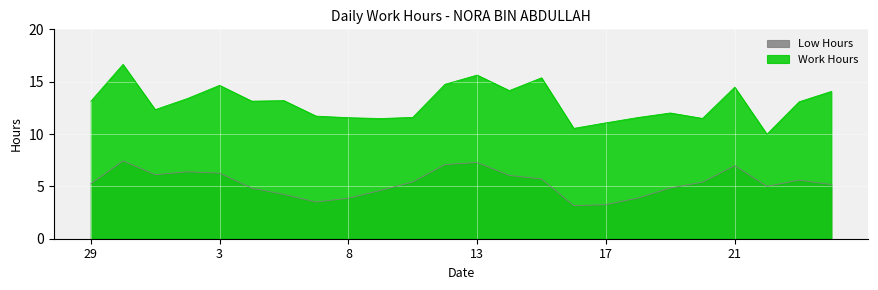

Rank the categories by value from highest to lowest.

30, 13, 15, 11, 3, 21, 14, 24, 2, 6, 4, 29, 23, 1, 19, 7, 10, 18, 8, 20, 9, 17, 16, 22